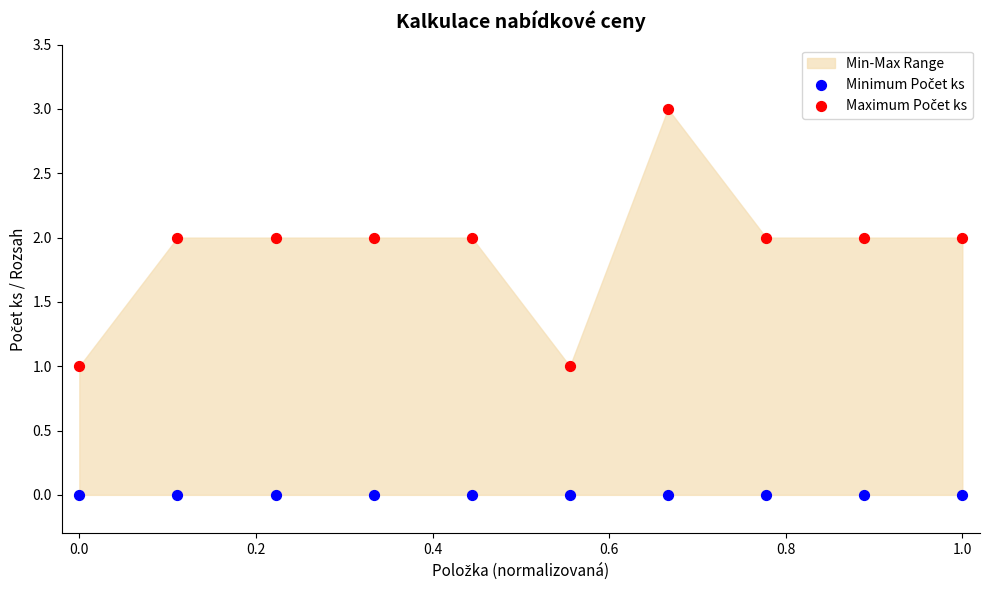

Count the number of points in this scatter plot.

20